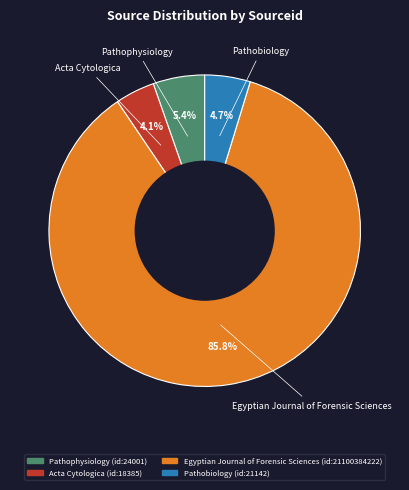

Rank the categories by value from lowest to highest.

Acta Cytologica, Pathobiology, Pathophysiology, Egyptian Journal of Forensic Sciences